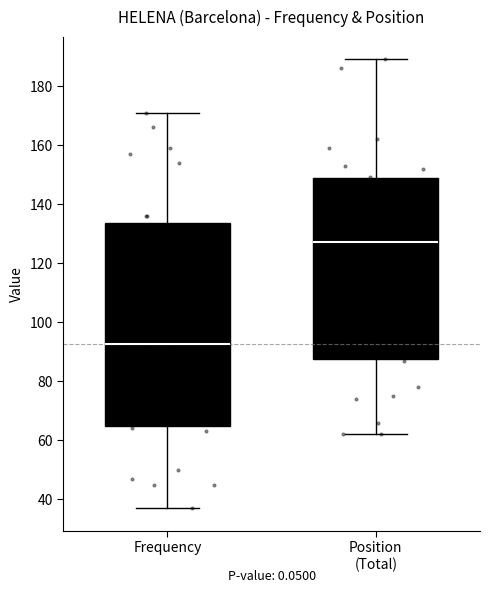

Comparing the boxes themselves (not the whiskers), which one is the tallest?

Frequency